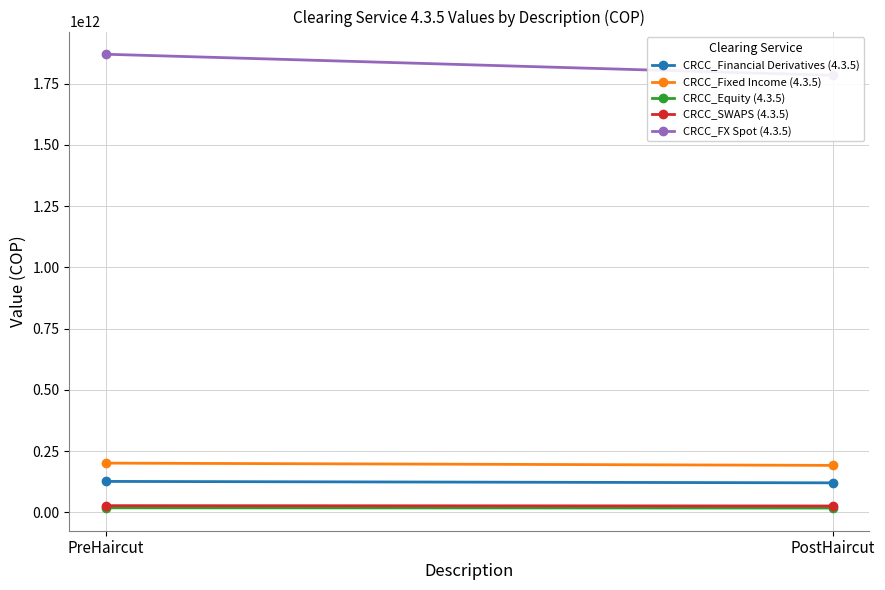

Rank the series at PostHaircut from highest to lowest value.

CRCC_FX Spot (4.3.5), CRCC_Fixed Income (4.3.5), CRCC_Financial Derivatives (4.3.5), CRCC_SWAPS (4.3.5), CRCC_Equity (4.3.5)